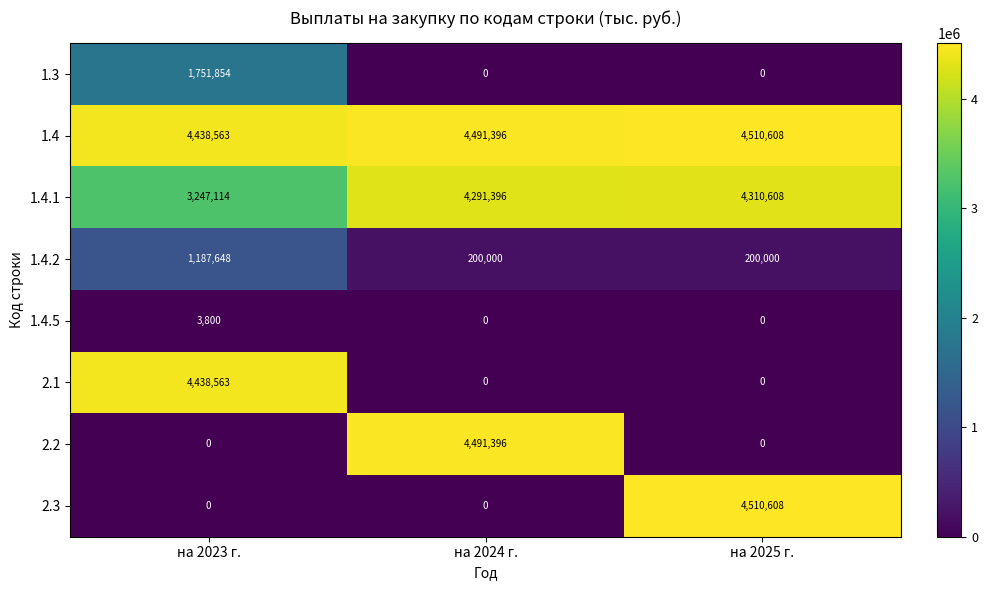

Is it true that 1.4.5 equals 5250 at на 2023 г.?

False